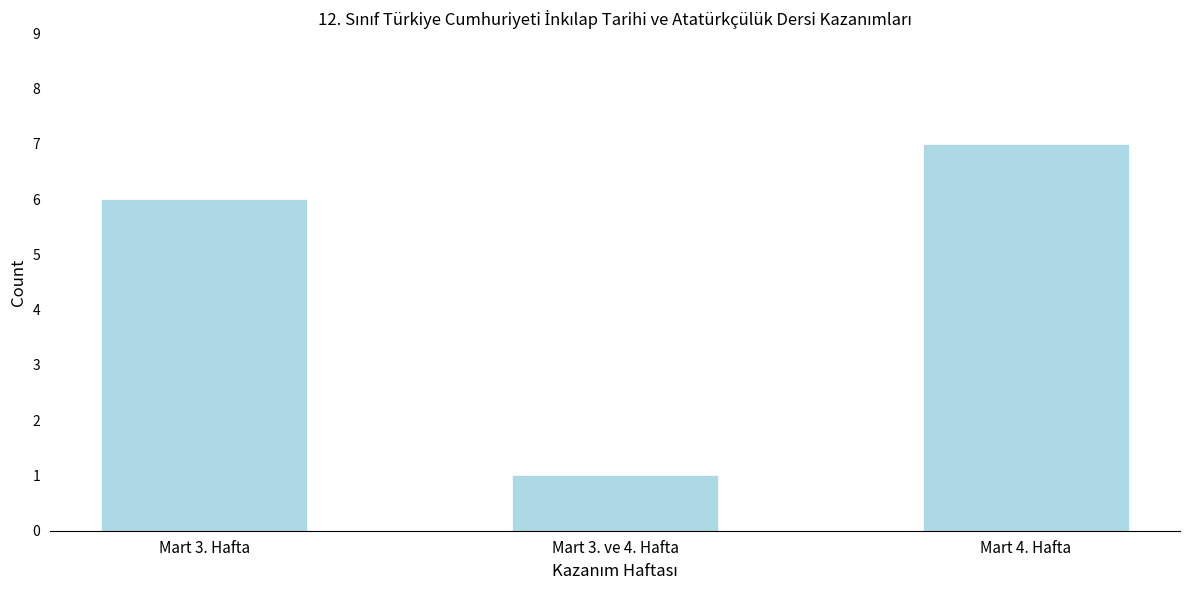

Reading left to right, list all the values displayed in this chart.

Mart 3. Hafta=6	Mart 3. ve 4. Hafta=1	Mart 4. Hafta=7